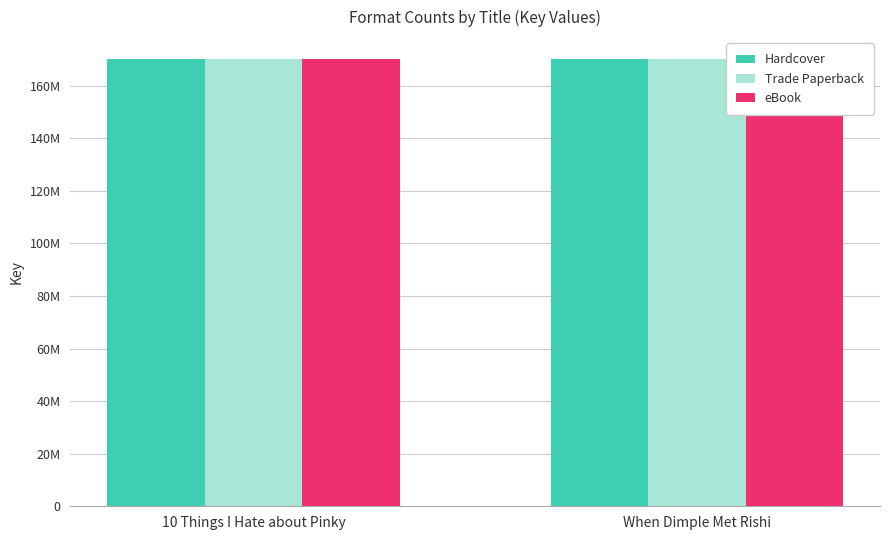

What is the label of the 1st bar from the left?

10 Things I Hate about Pinky